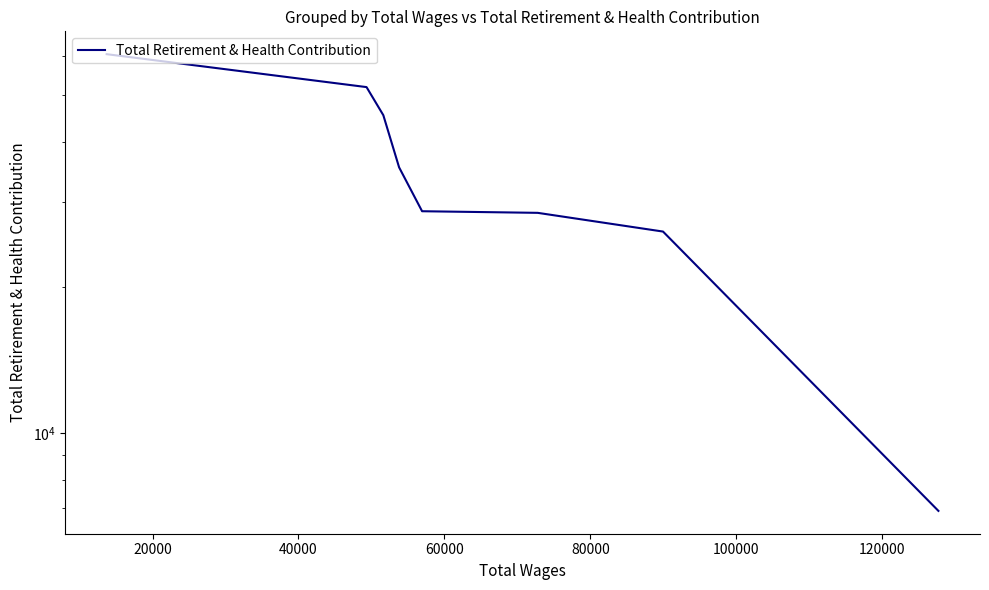

What is the greatest value displayed?

60612